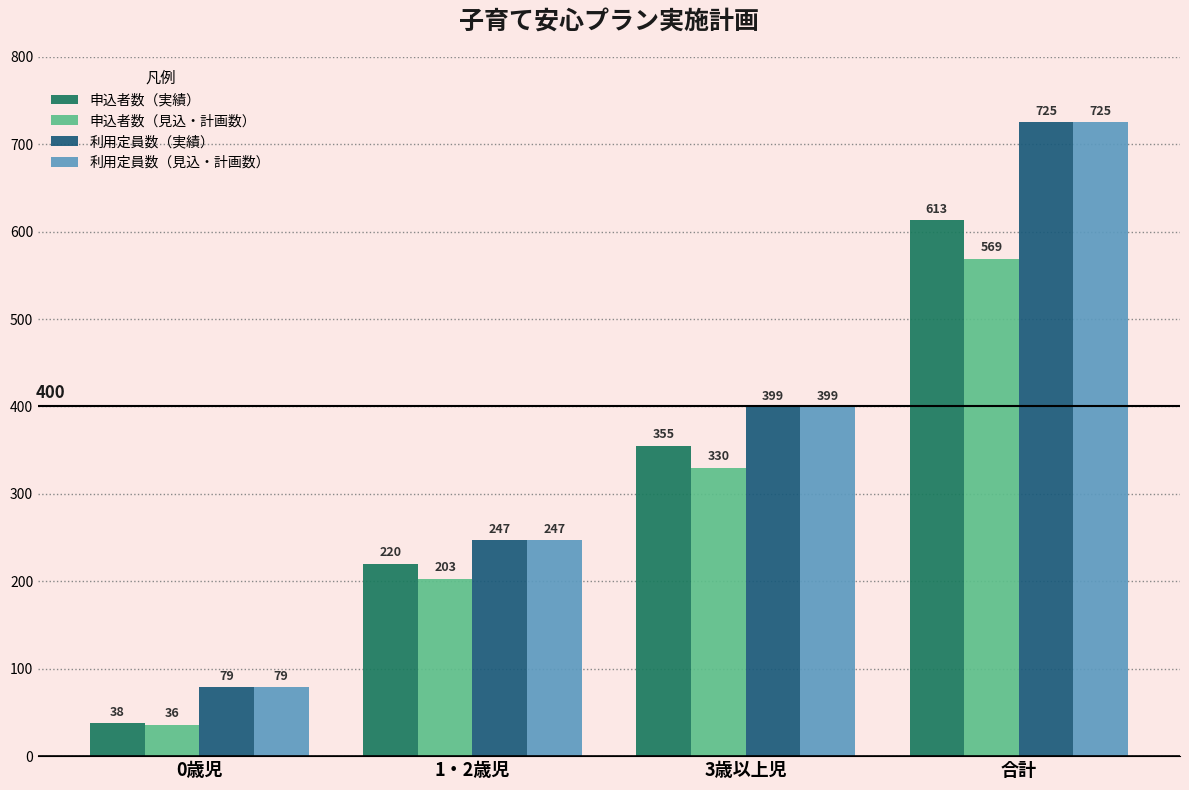

Count the number of categories in the chart.

4